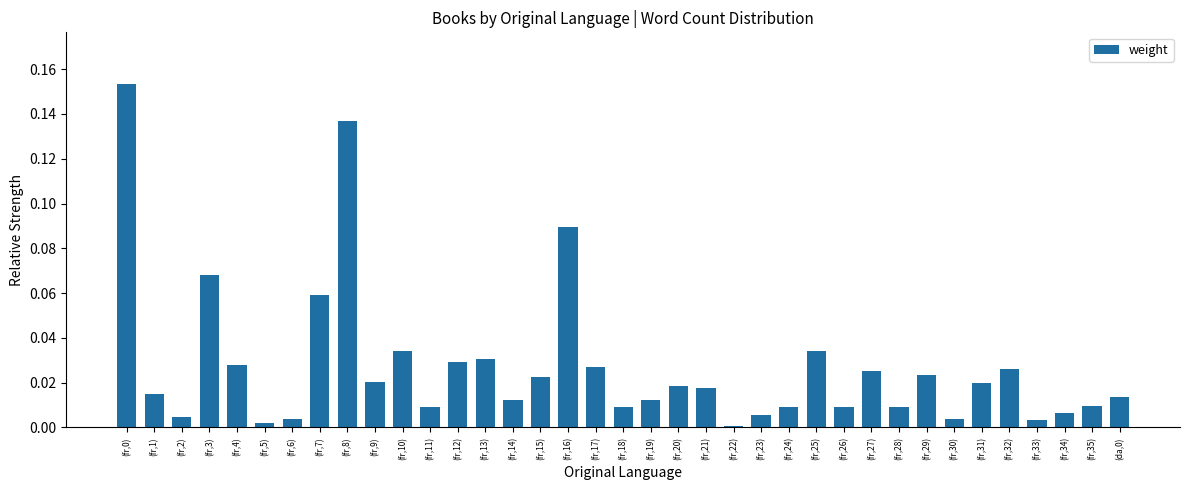

True or false: the data shows 0.0 at (fr,32).

True